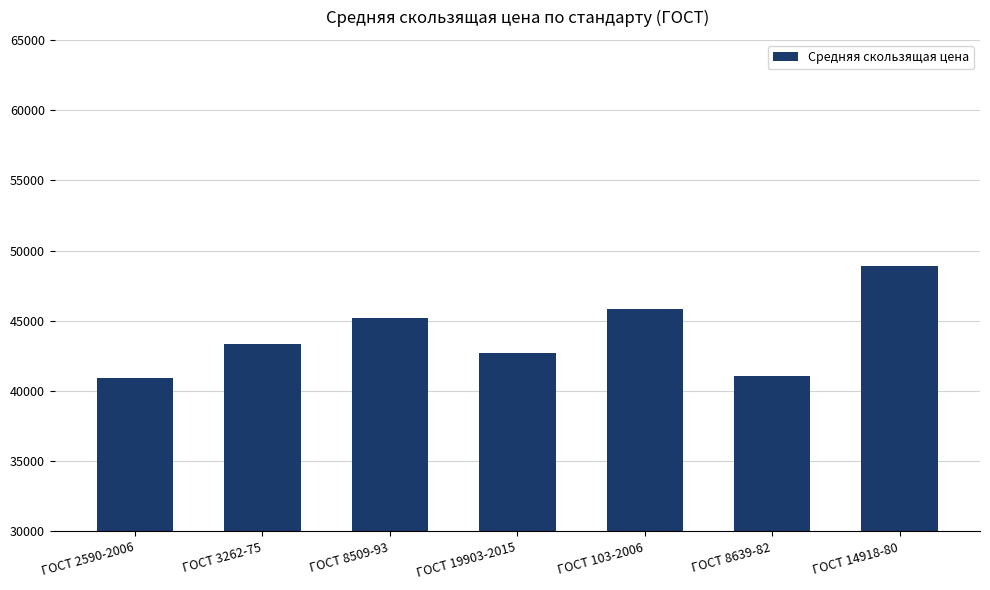

Where does the data first go above 43373?

ГОСТ 3262-75